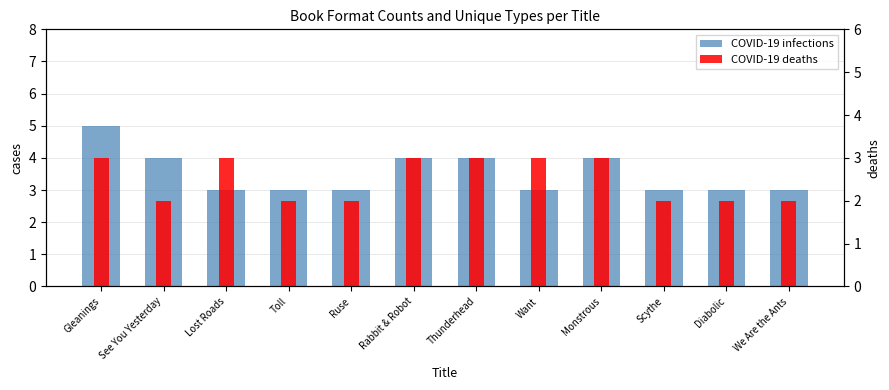

Is it true that COVID-19 deaths equals 5 at Want?

False